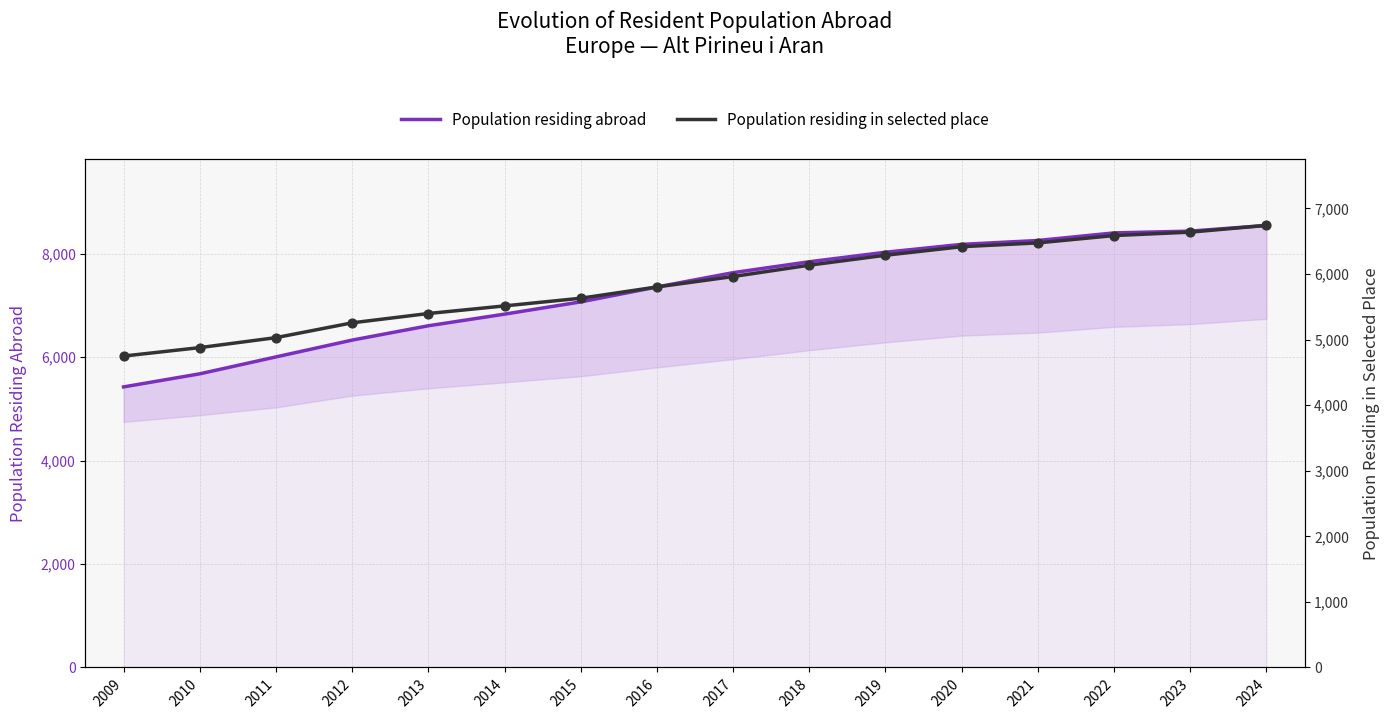

Is the value of Population residing abroad at 2022 greater than the value of Population residing in selected place at 2021?

Yes